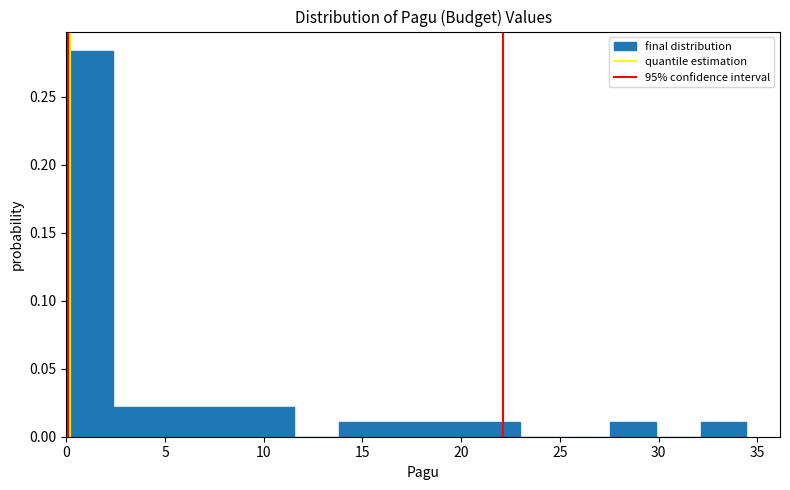

Which range on the x-axis has the tallest bar?

0.0 to 2.5